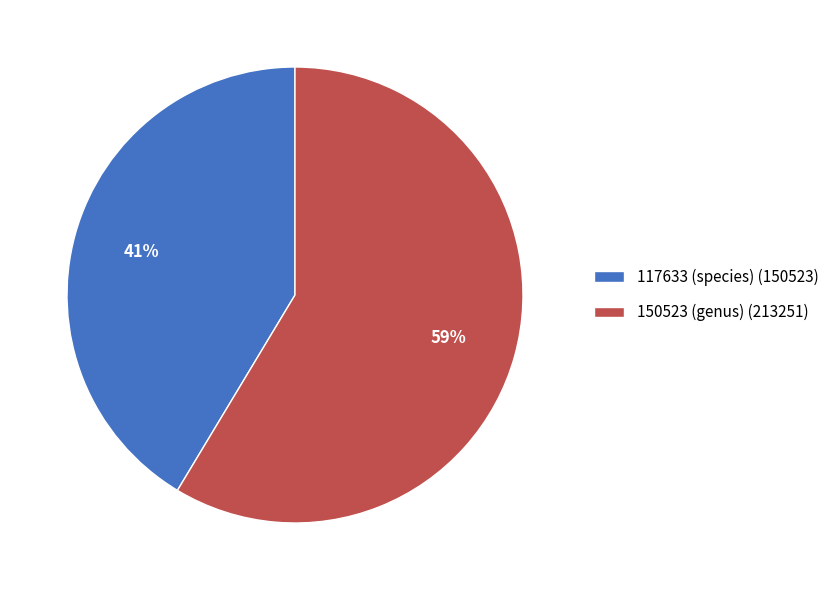

Approximately how many times larger is the value at 117633 (species) (150523) compared to 150523 (genus) (213251)?

0.7